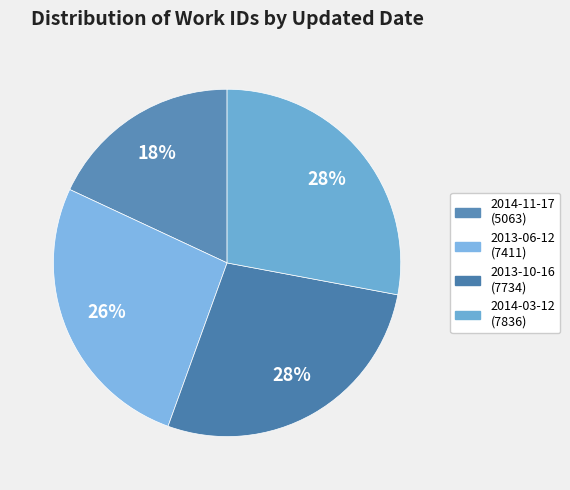

Approximately how many times larger is the value at 2014-11-17 compared to 2013-06-12?

0.7